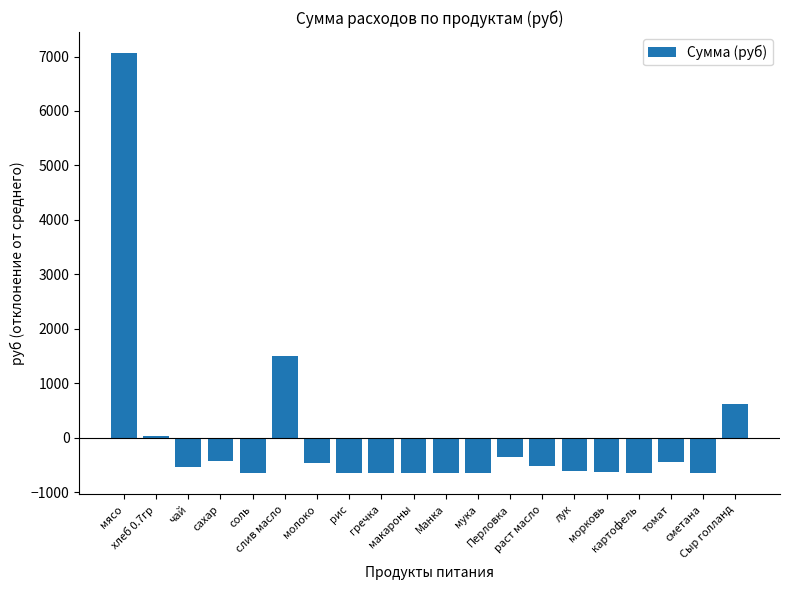

What value does the data have at картофель?

-654.3